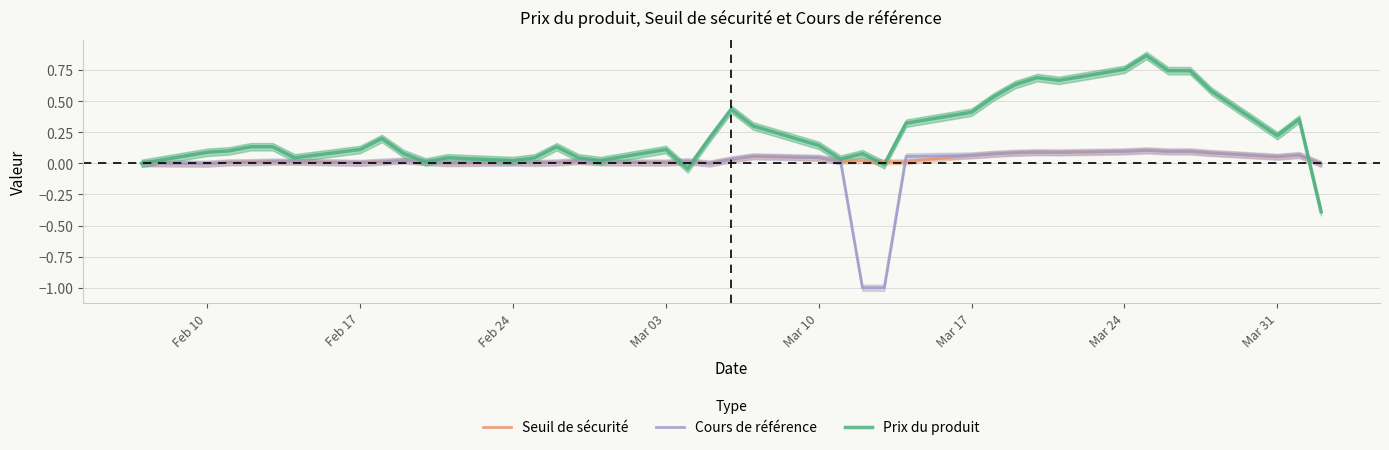

How many data points in Seuil de sécurité are above 0?

35